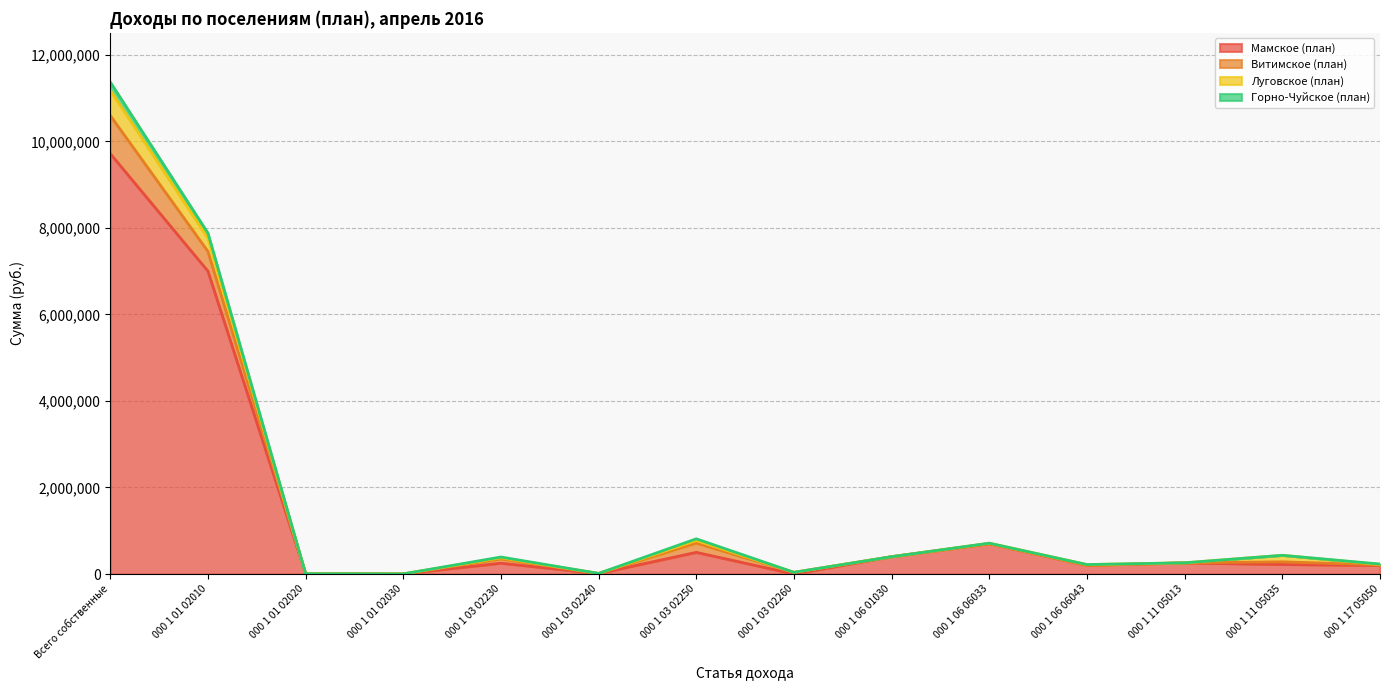

What is the difference between the highest and lowest values at Всего собственные?

1654100